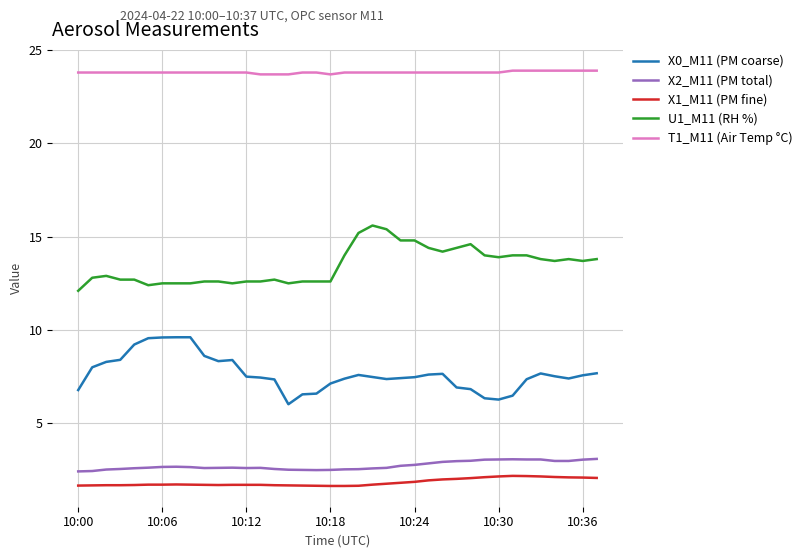

True or false: X0_M11 (PM coarse) has more than 2 interior local peaks.

True